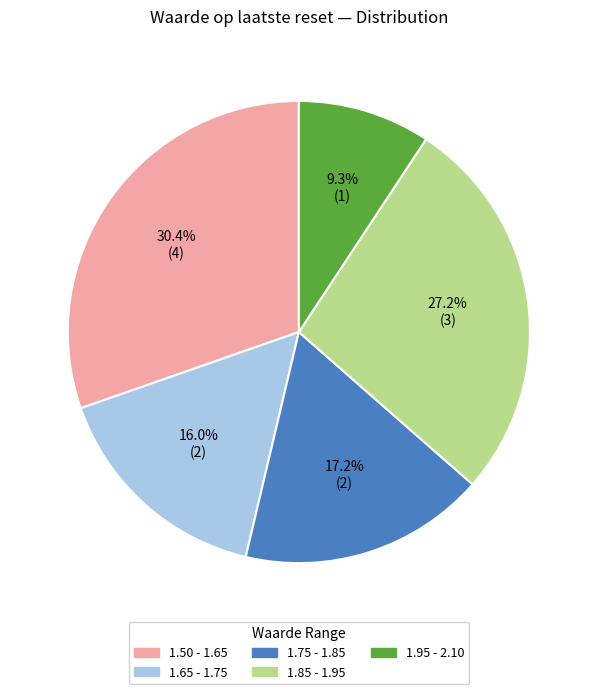

Rank the categories by value from highest to lowest.

1.50 - 1.65, 1.85 - 1.95, 1.75 - 1.85, 1.65 - 1.75, 1.95 - 2.10